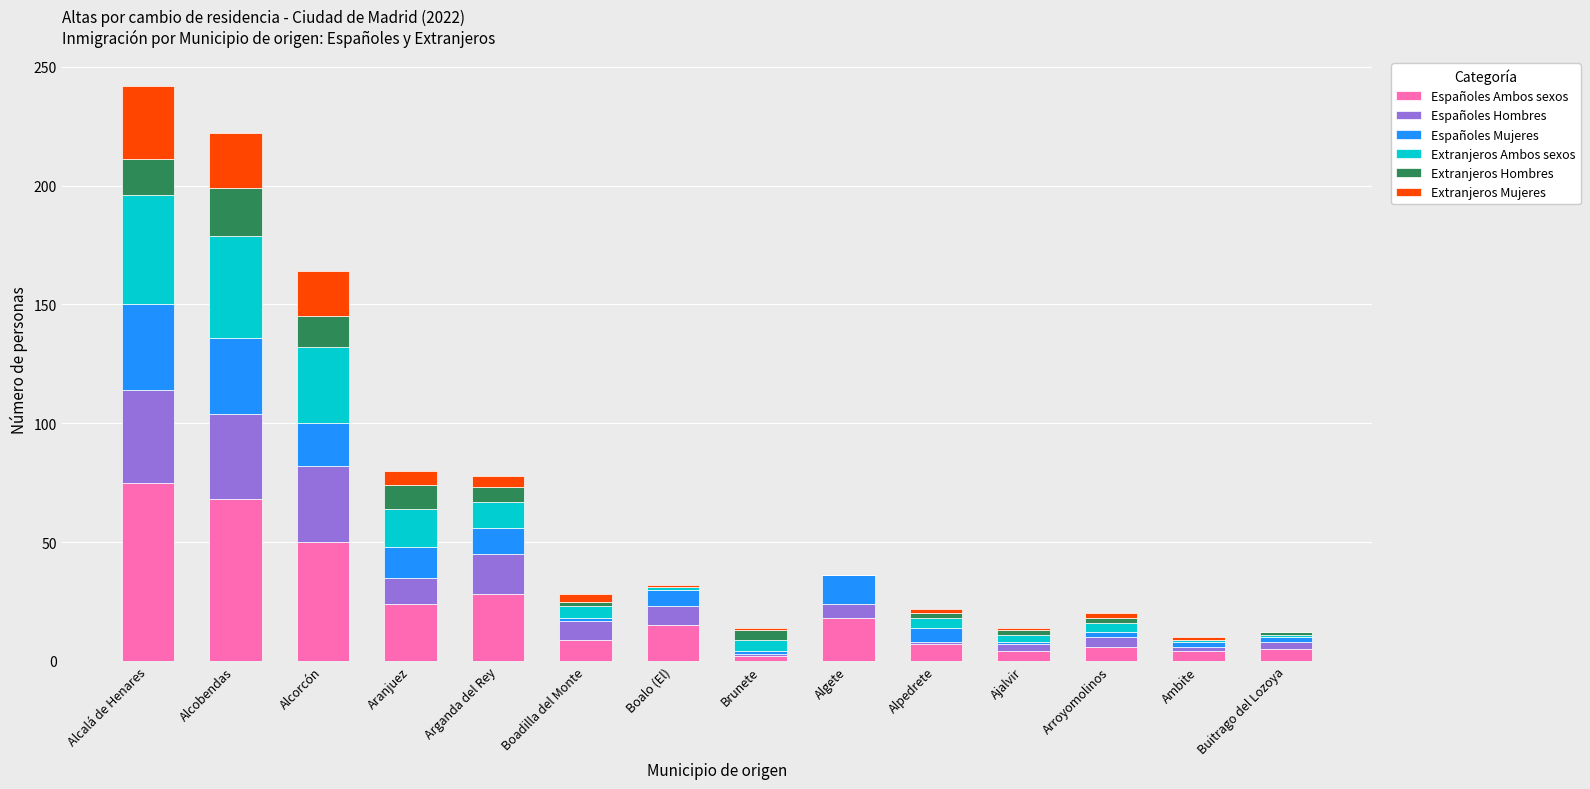

What is the maximum value for Españoles Ambos sexos?

75